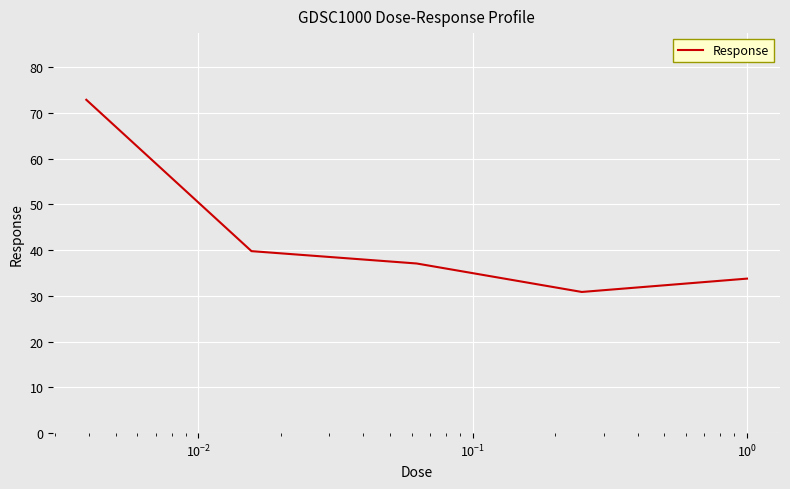

What is the maximum value shown in the chart?

72.9